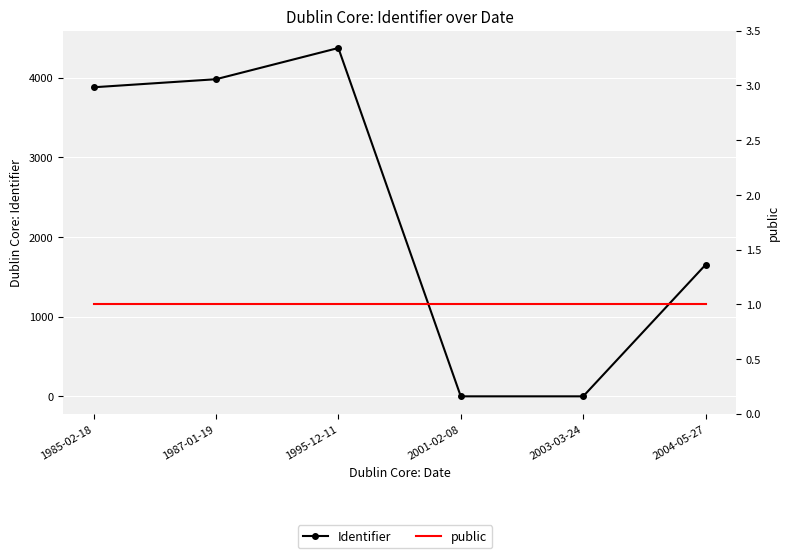

The value of Identifier at 2001-02-08 is 0. True or false?

True